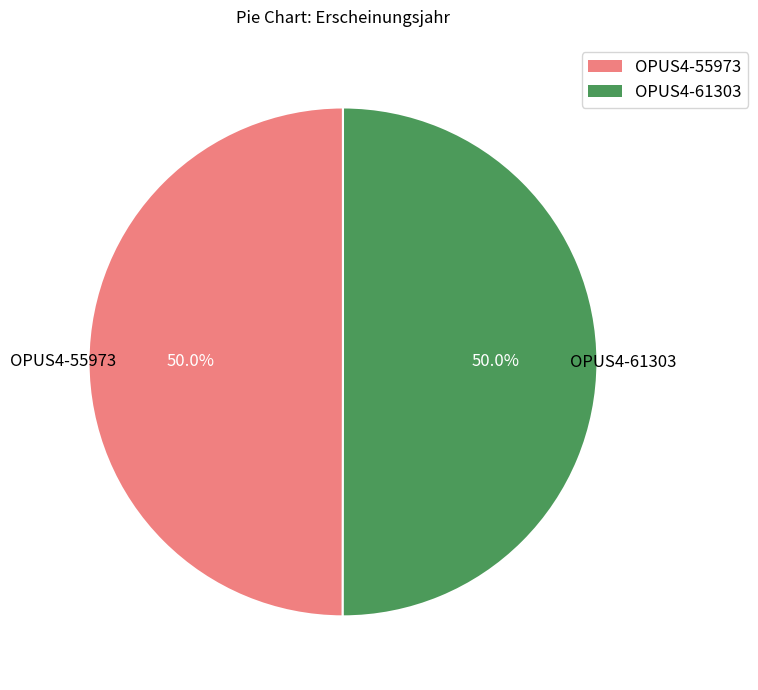

What is the ratio of the value at OPUS4-61303 to the value at OPUS4-55973?

1.0